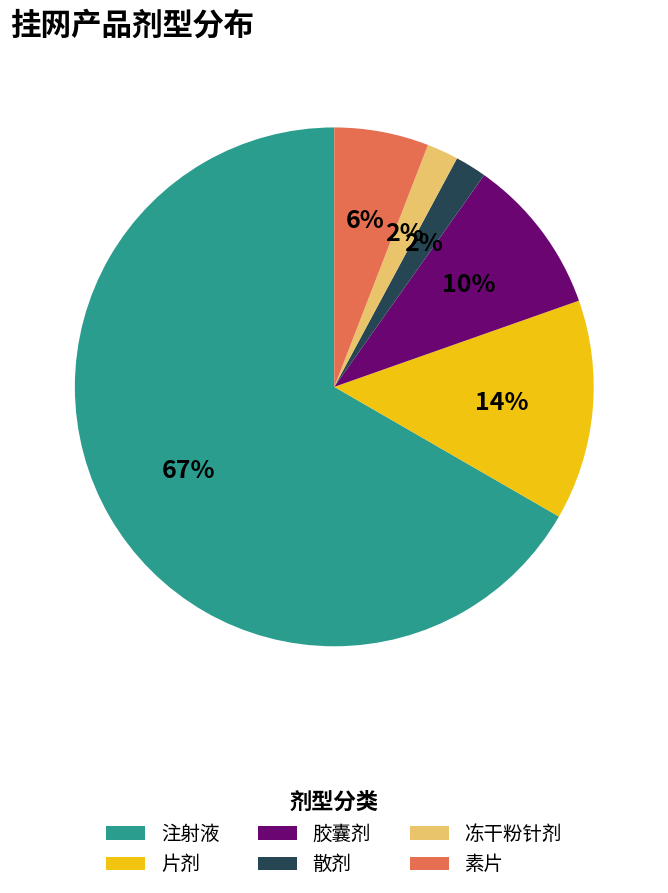

True or false: 胶囊剂 accounts for 16% of the total.

False